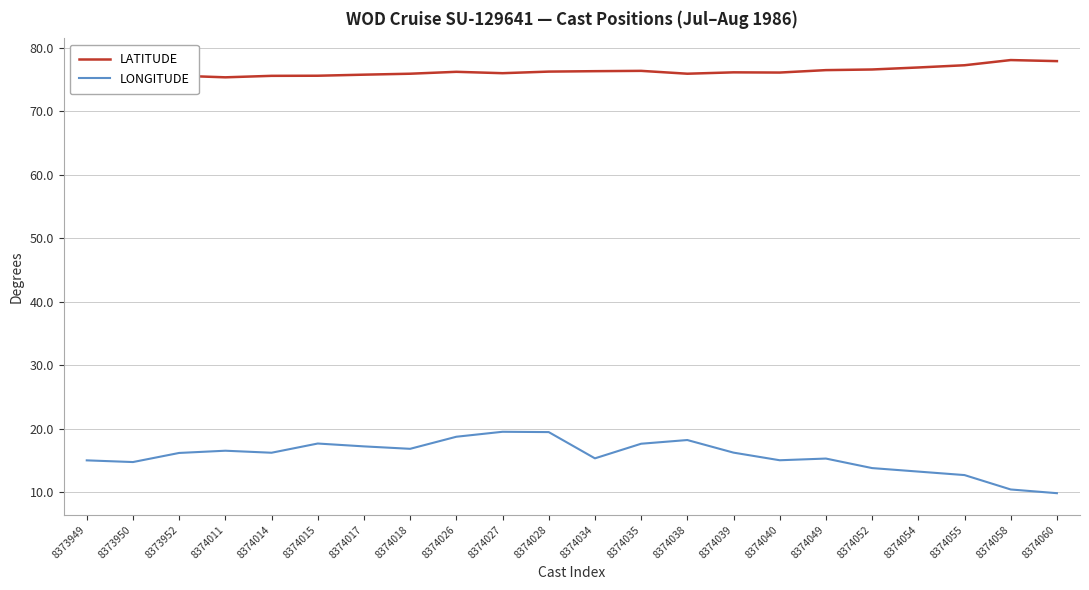

Which series has the largest range (max minus min)?

LONGITUDE